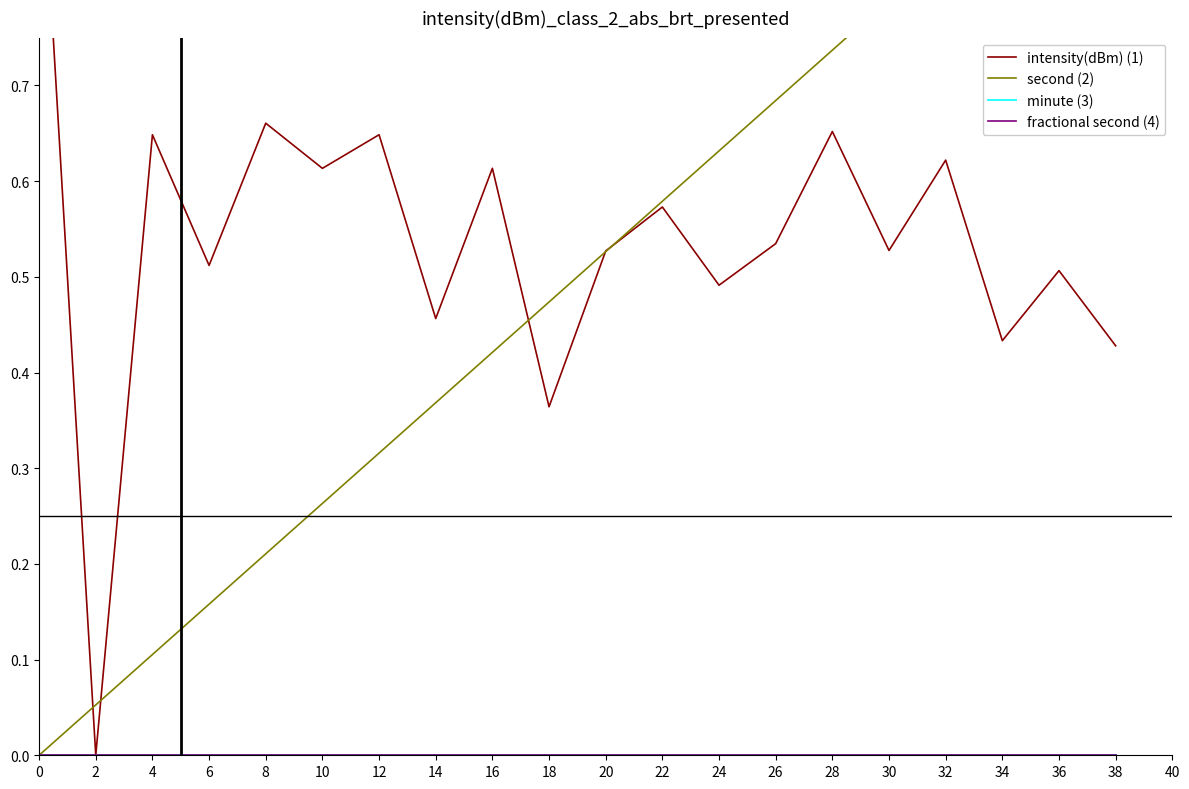

Is it true that second (2) equals 0.6 at 16?

False